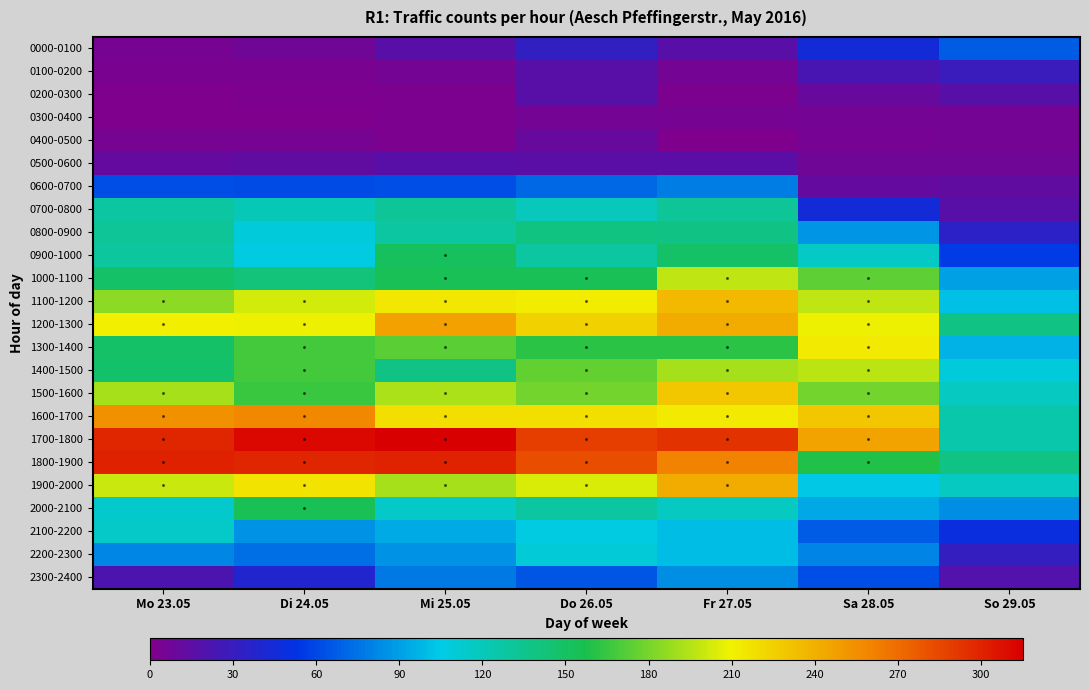

Rank the series at Do 26.05 from lowest to highest value.

0300-0400, 0400-0500, 0500-0600, 0100-0200, 0200-0300, 0000-0100, 2300-2400, 0600-0700, 2100-2200, 2200-2300, 0700-0800, 0900-1000, 2000-2100, 0800-0900, 1000-1100, 1300-1400, 1400-1500, 1500-1600, 1900-2000, 1100-1200, 1600-1700, 1200-1300, 1800-1900, 1700-1800